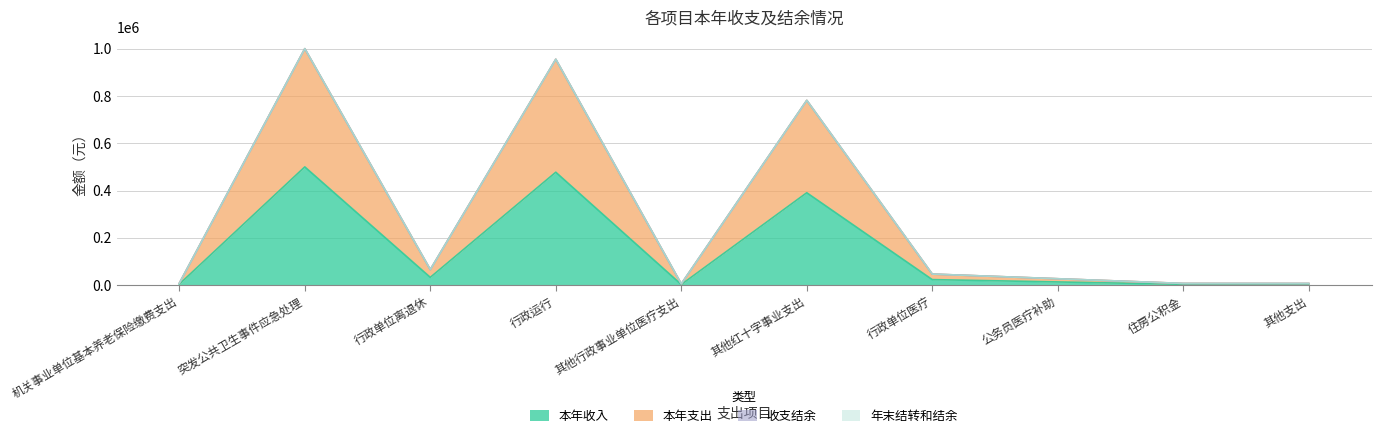

At which label is 本年收入 closest to 251327?

其他红十字事业支出